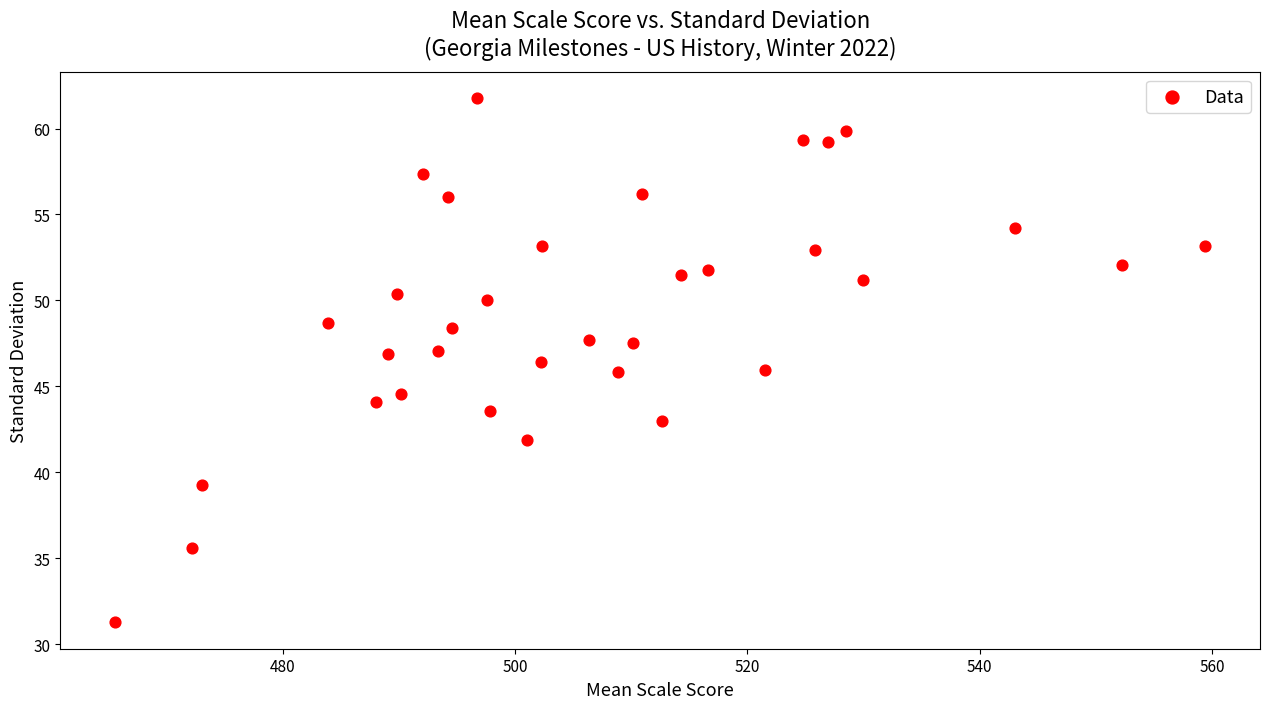

What is the range of X values (max minus min)?

93.9